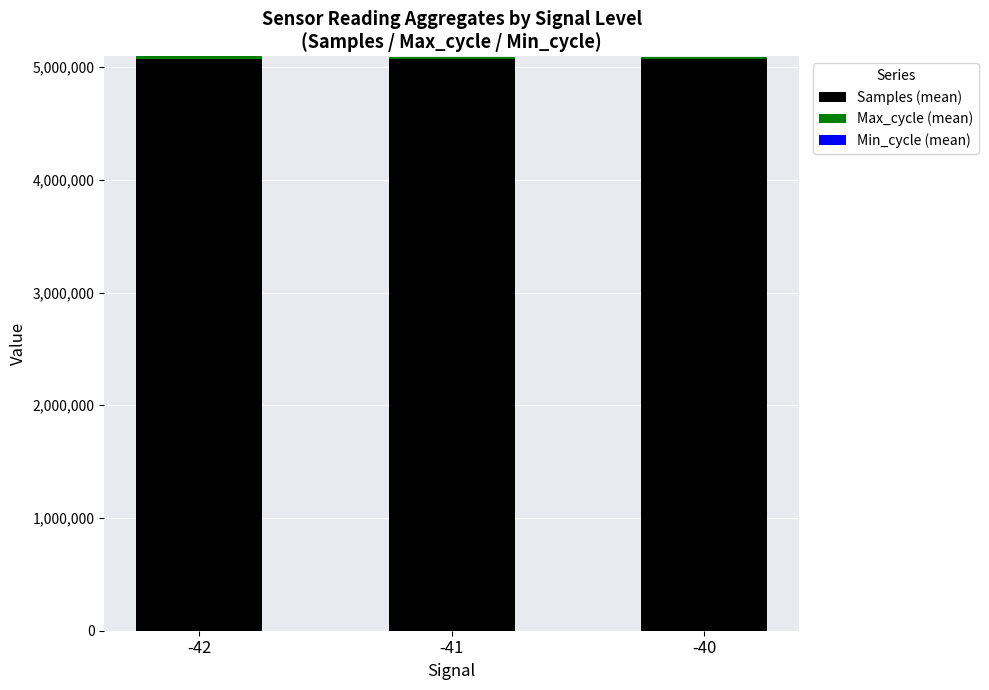

Does the chart contain stacked bars?

Yes